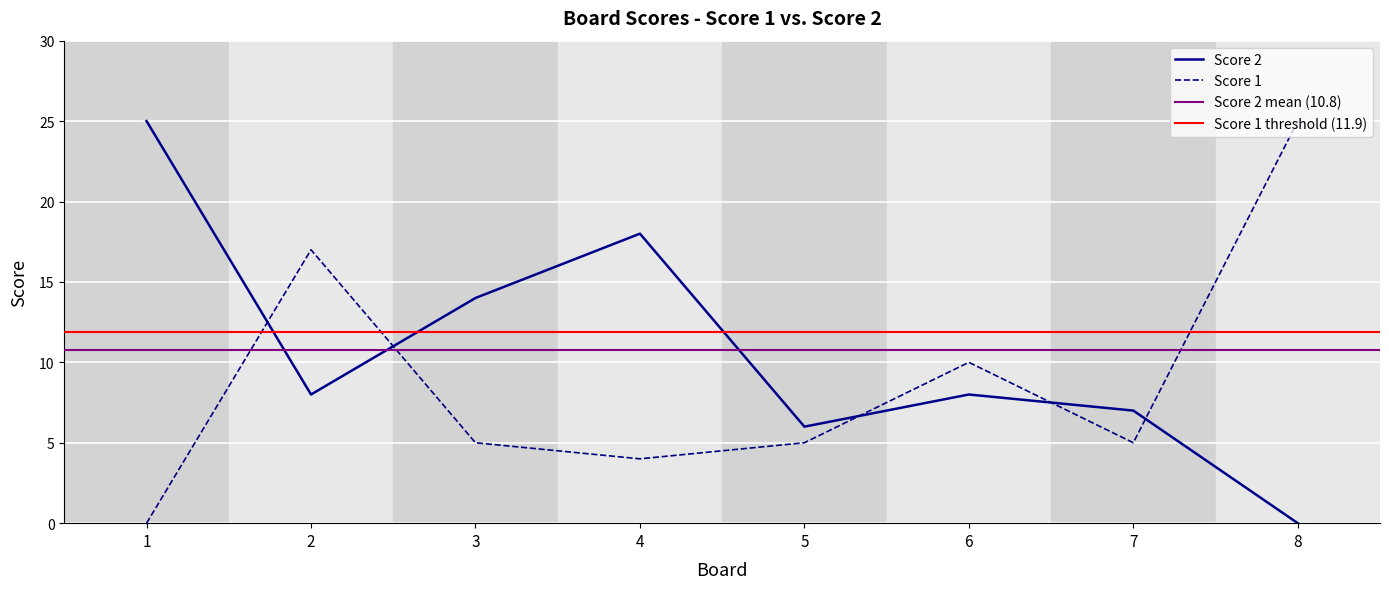

Where do Score 2 and Score 1 first cross each other?

1 and 2